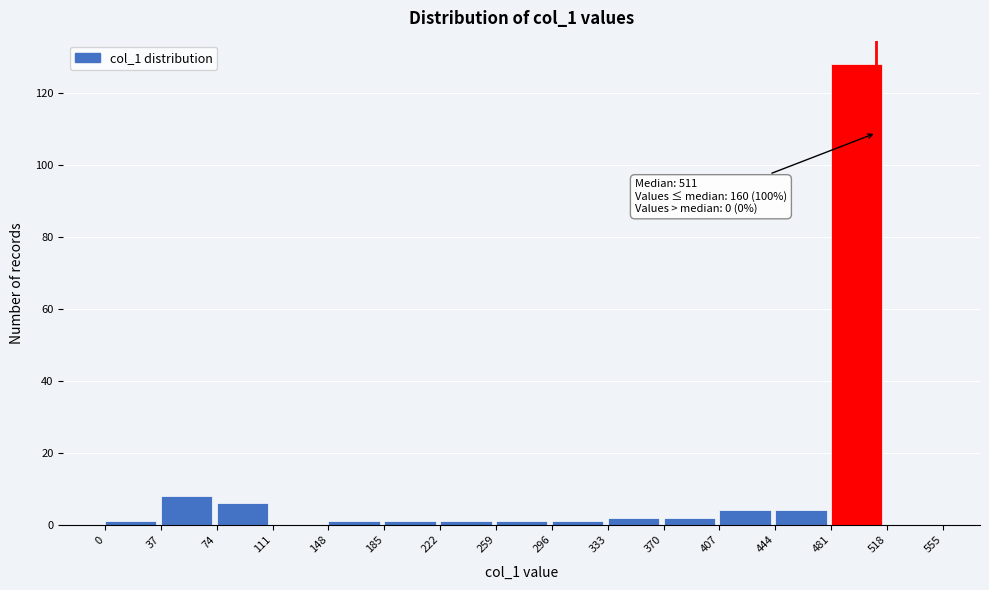

Over which range of the x-axis is the bar tallest?

481 to 518